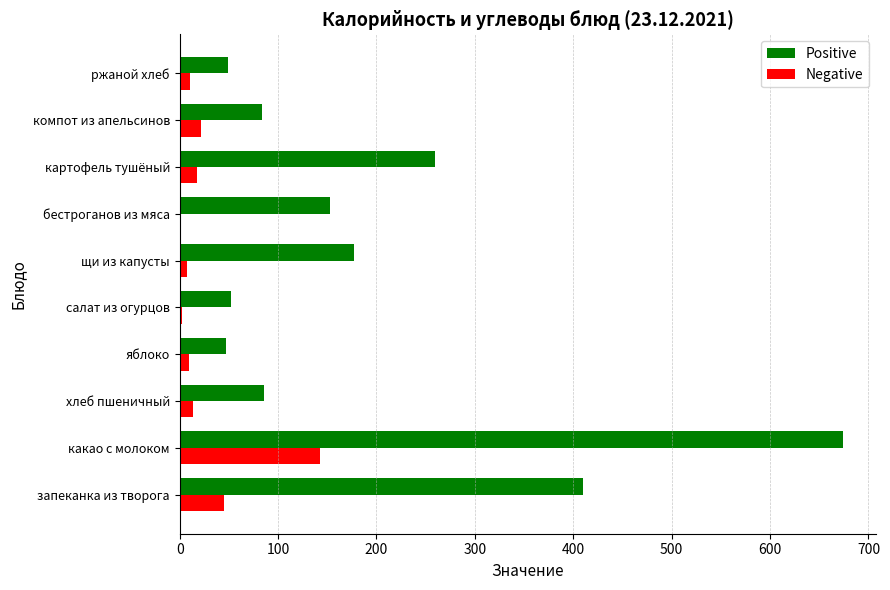

What are all the series names shown in the legend?

Positive, Negative